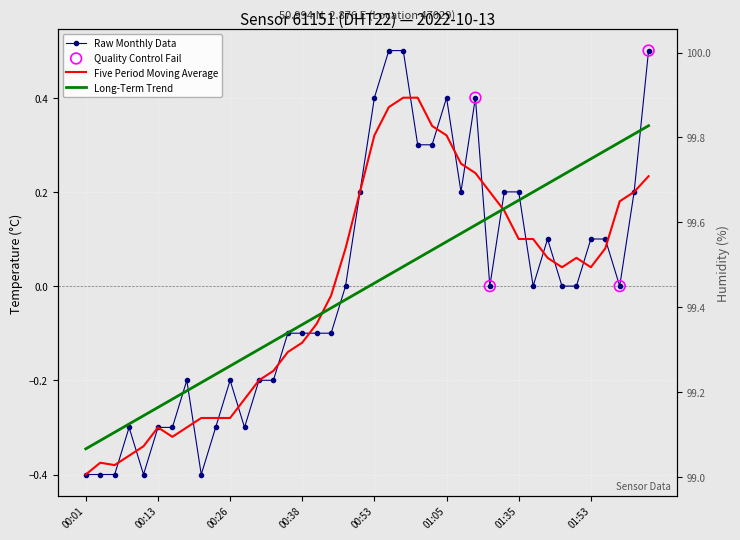

Between 00:51 and 00:01, which is larger?

00:51